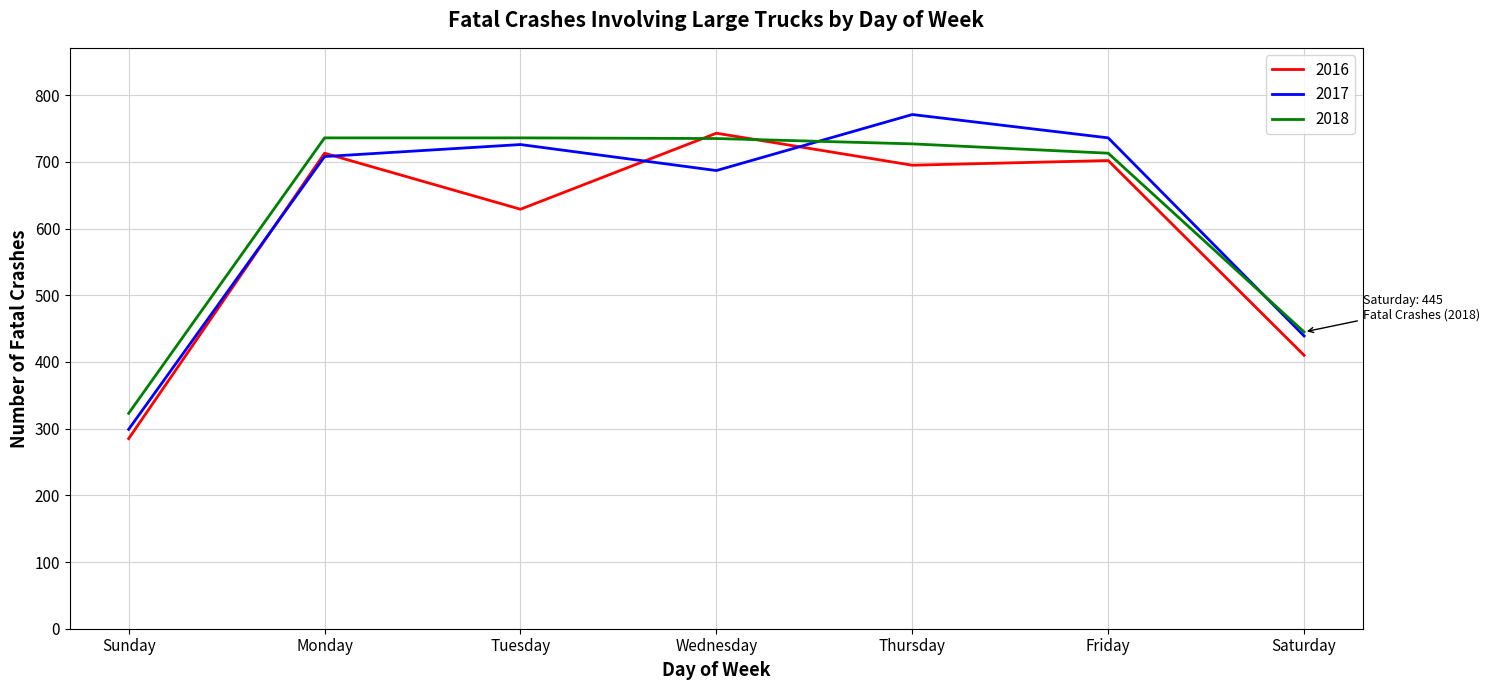

What is the approximate value of 2017 at Tuesday, to the nearest 10?

730